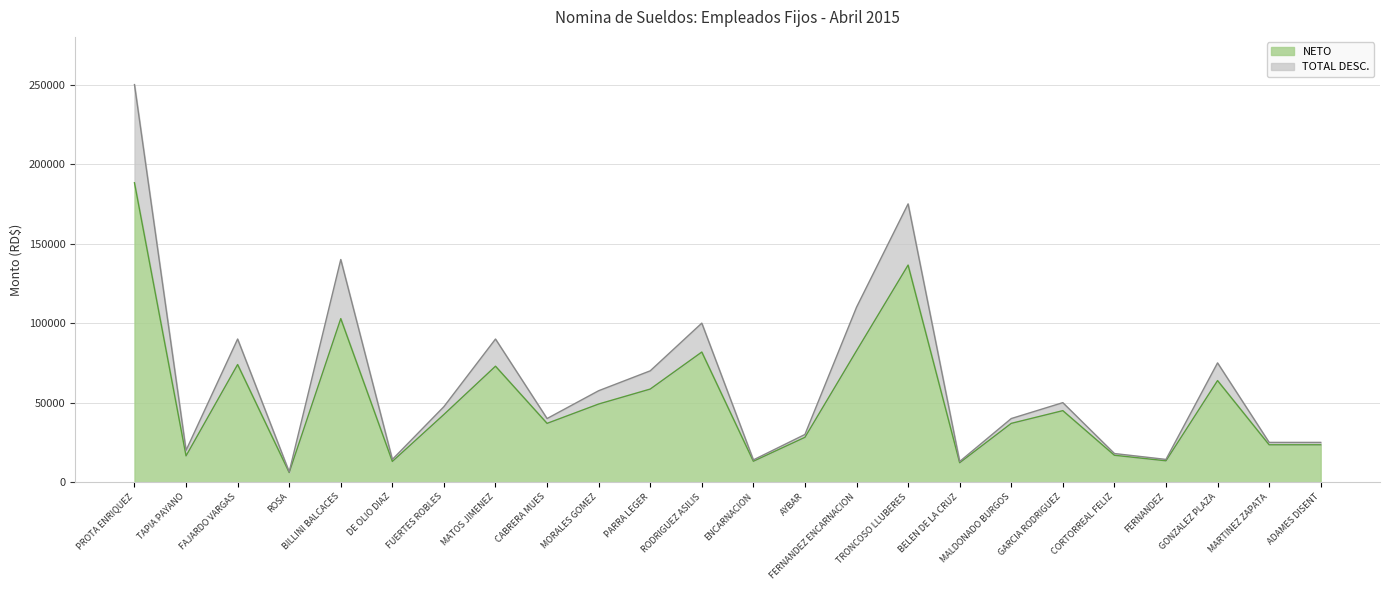

What is the sum of all NETO values?

1238436.9